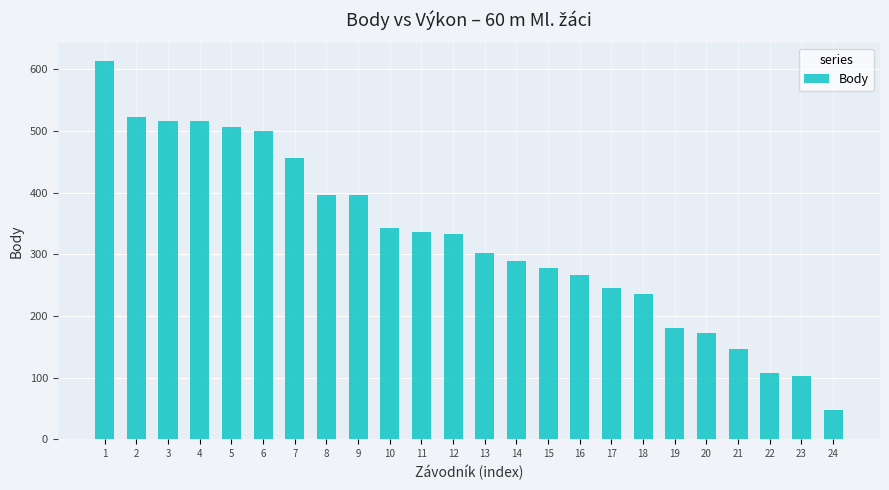

What is the change in value from 4 to 12?

-184